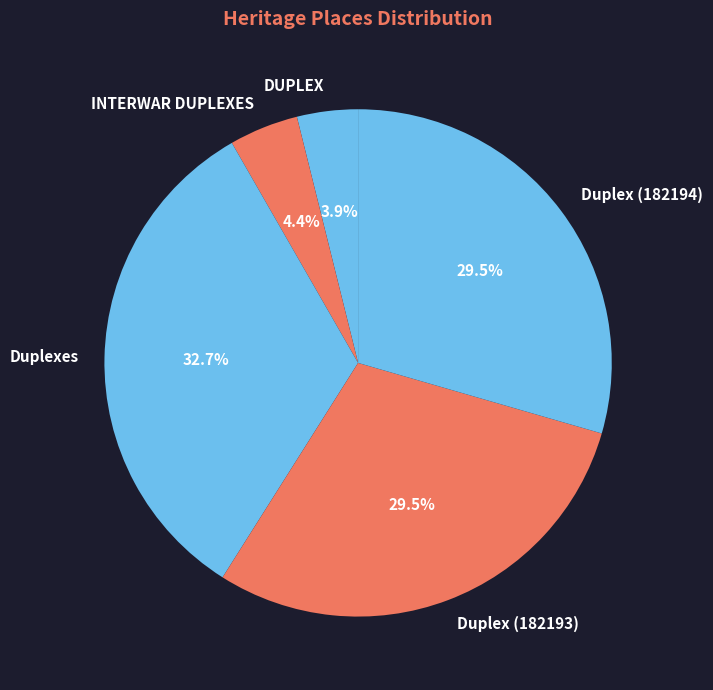

How much of the chart is everything except Duplexes?

67.3%